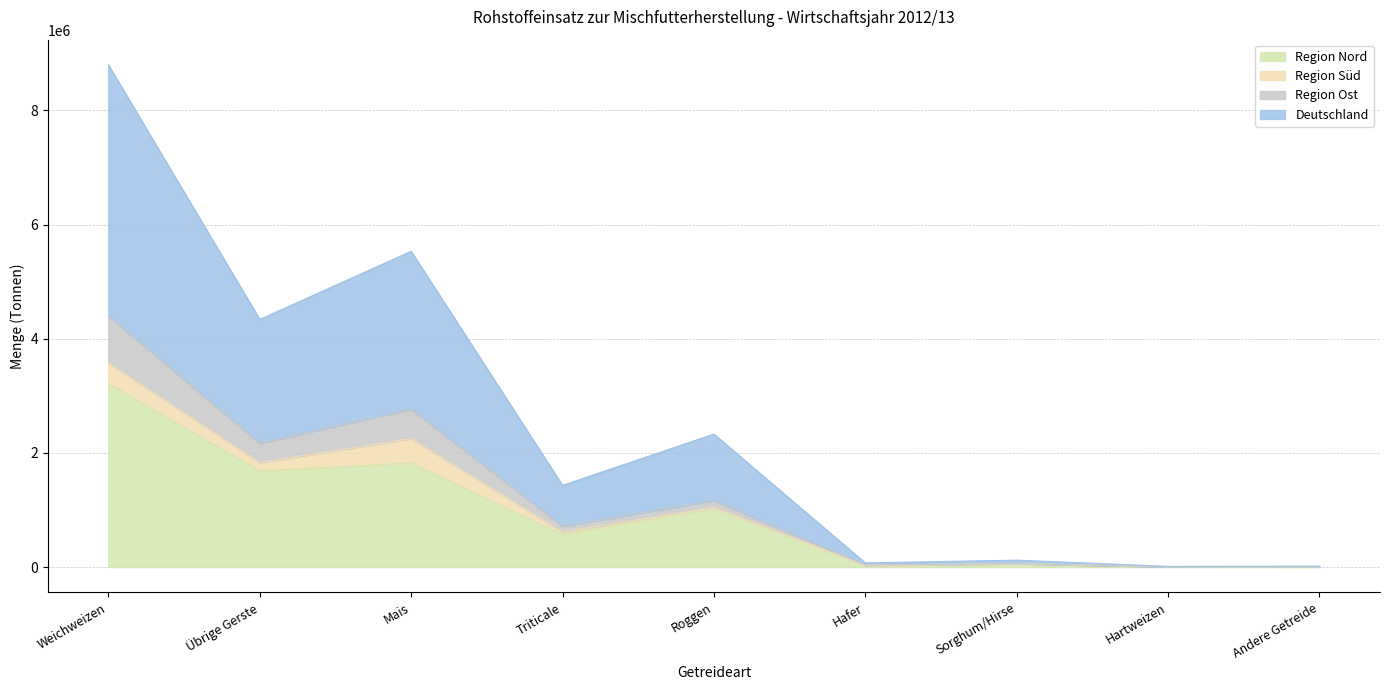

How many lines are shown in the chart?

4